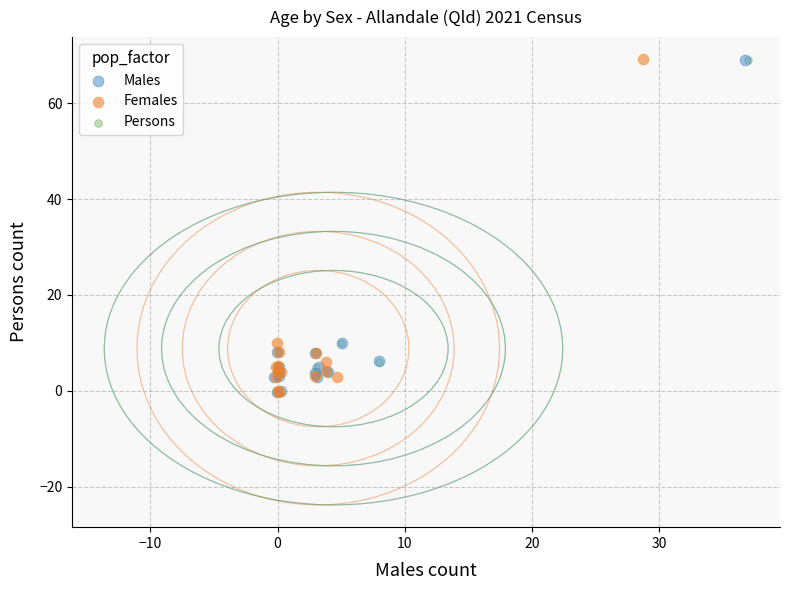

Which series has the widest spread of Y values?

Females